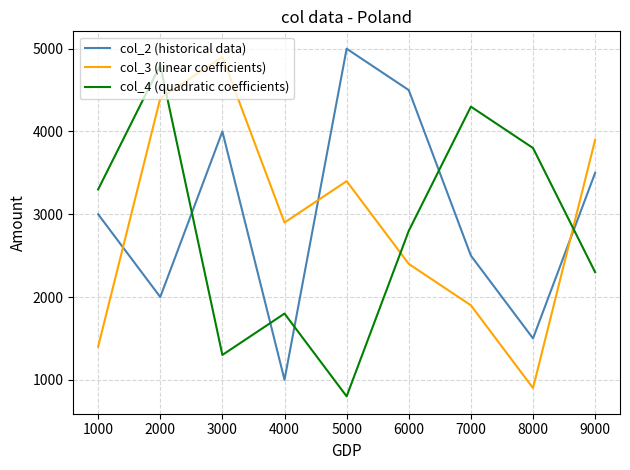

Where do col_2 (historical data) and col_3 (linear coefficients) first cross each other?

1000 and 2000